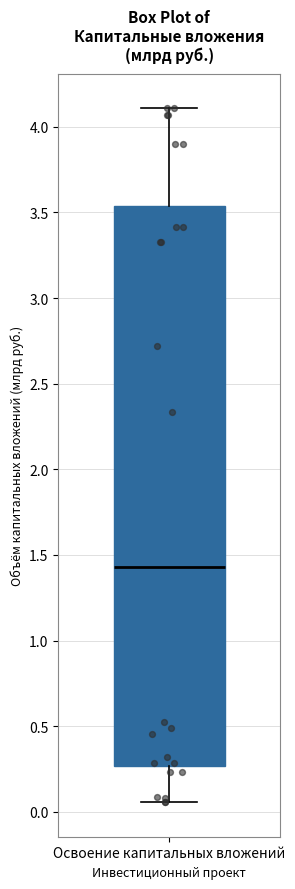

Transcribe this box plot: give where the median line is, the range the box spans, and where the two whiskers end, as read against the y-axis. The values are not printed on the chart, so give them approximately, as read against the axis.

median 1.45, box 0.25 to 3.55, whiskers 0.05 to 4.10